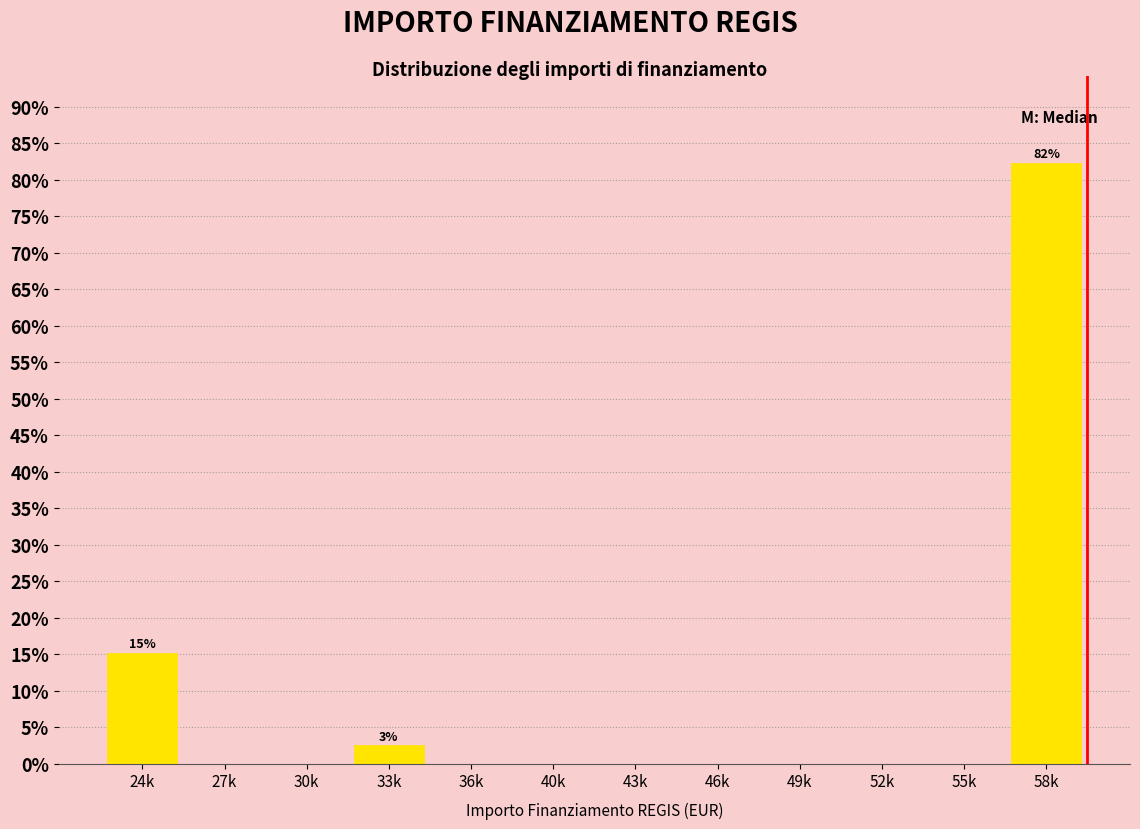

Reading left to right, what are all the values shown in this chart?

24k=15.2	27k=0.0	30k=0.0	33k=2.5	36k=0.0	40k=0.0	43k=0.0	46k=0.0	49k=0.0	52k=0.0	55k=0.0	58k=82.3